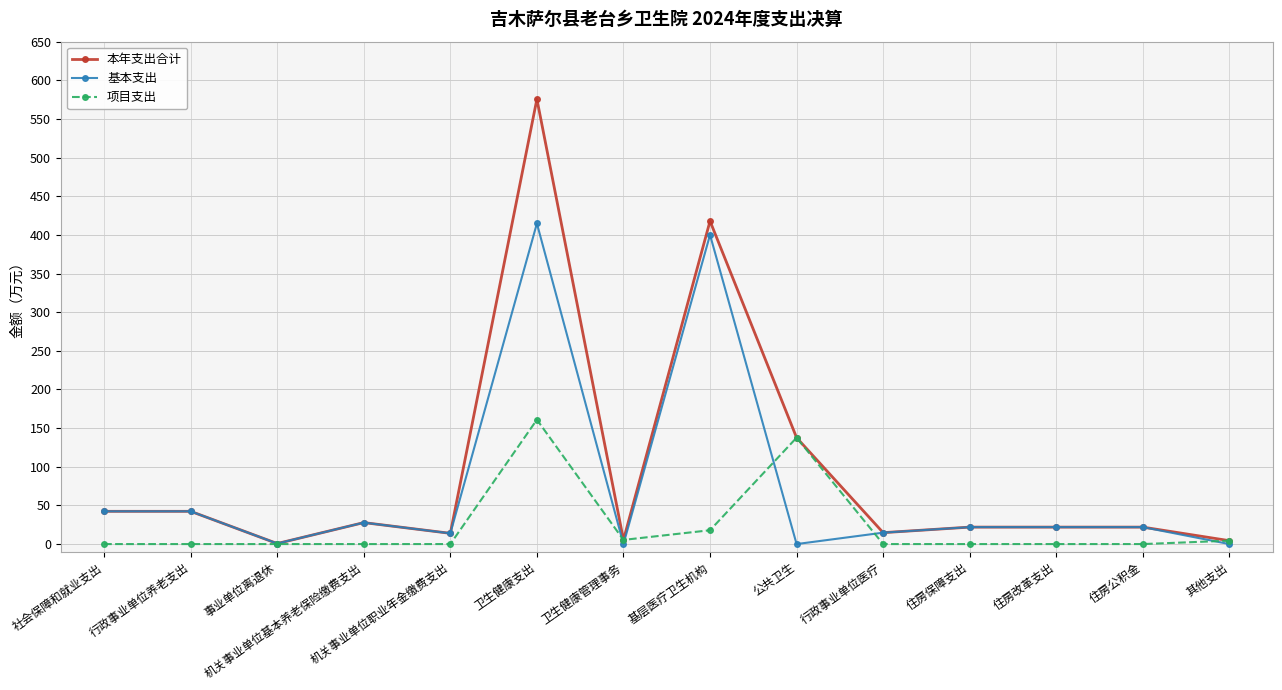

List the series in order of their overall mean, lowest first.

项目支出, 基本支出, 本年支出合计